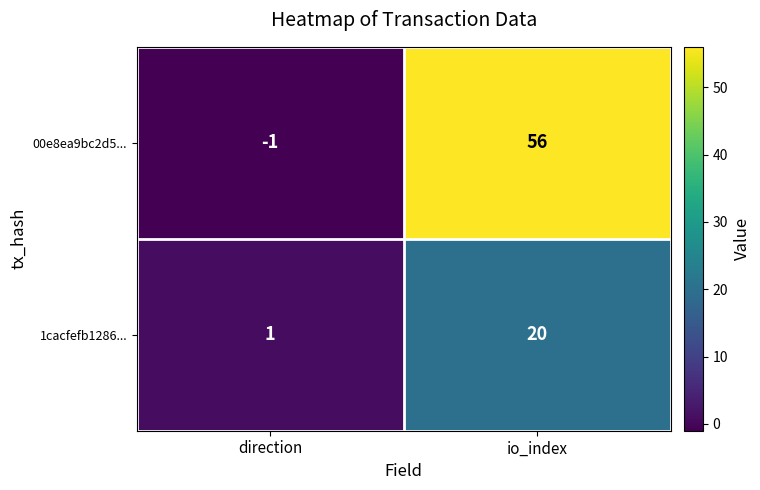

What is the maximum value shown in the chart?

56